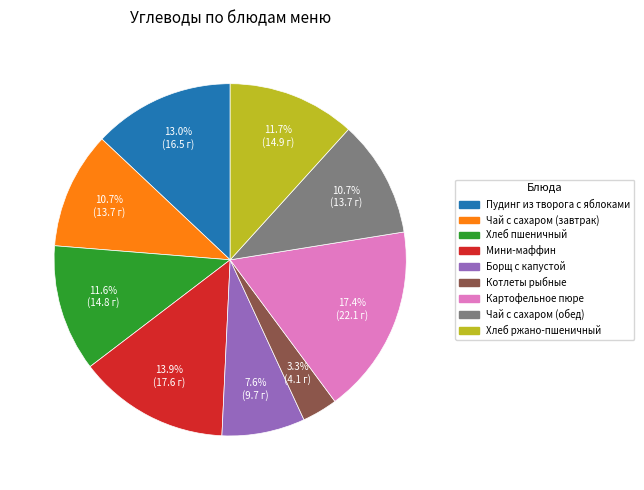

Combined, do Чай с сахаром (обед) and Мини-маффин account for over 50%?

No